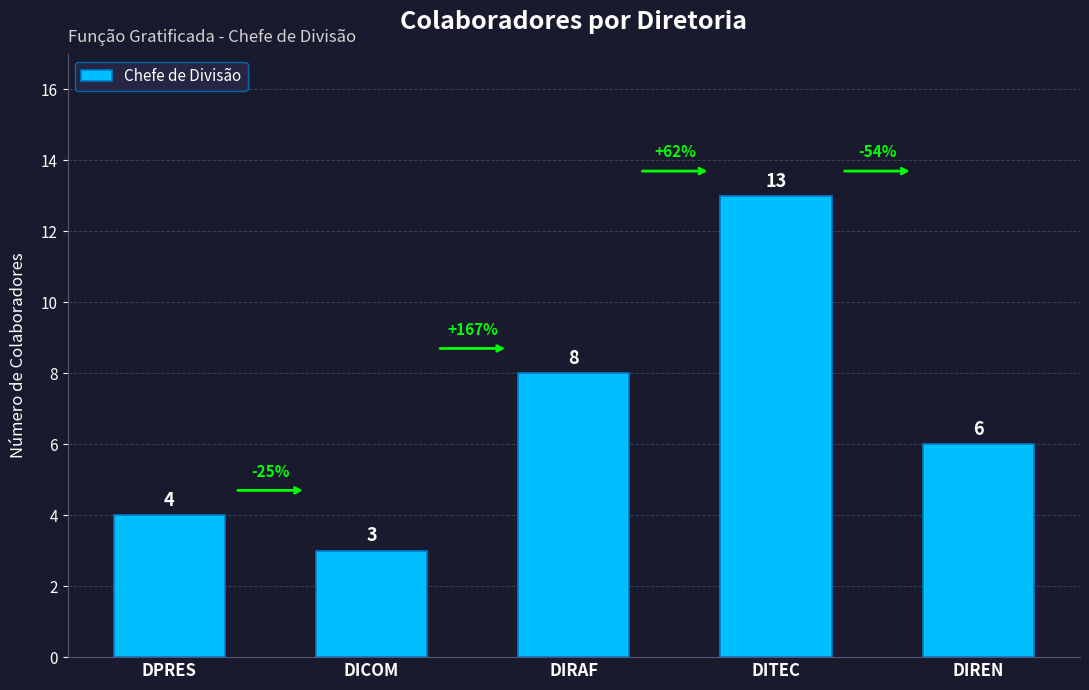

How many categories are shown in the chart?

5